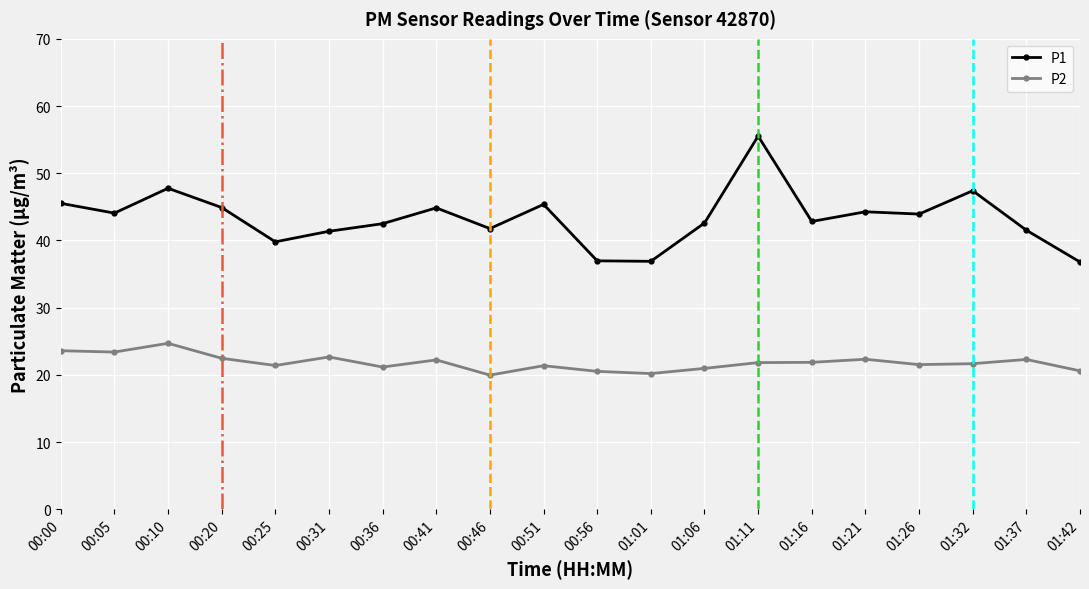

At how many categories does at least one series exceed 32?

20